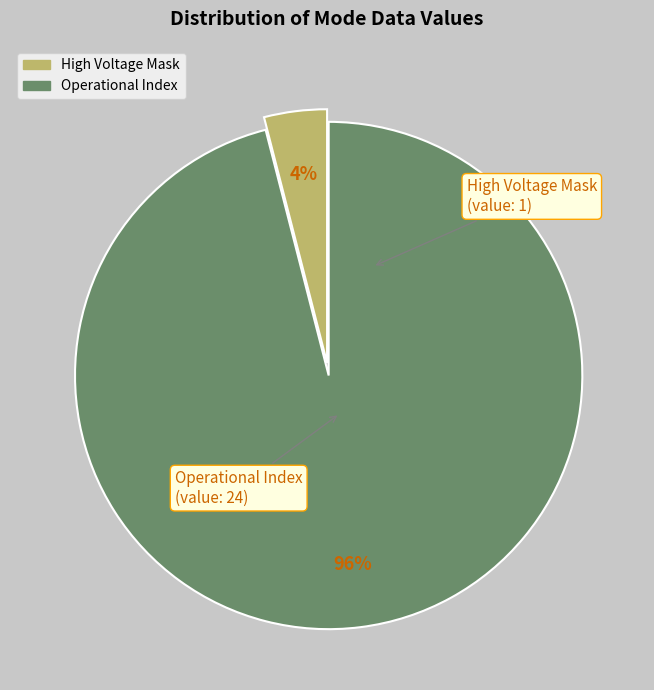

To the nearest percent, what is the average slice percentage?

50%